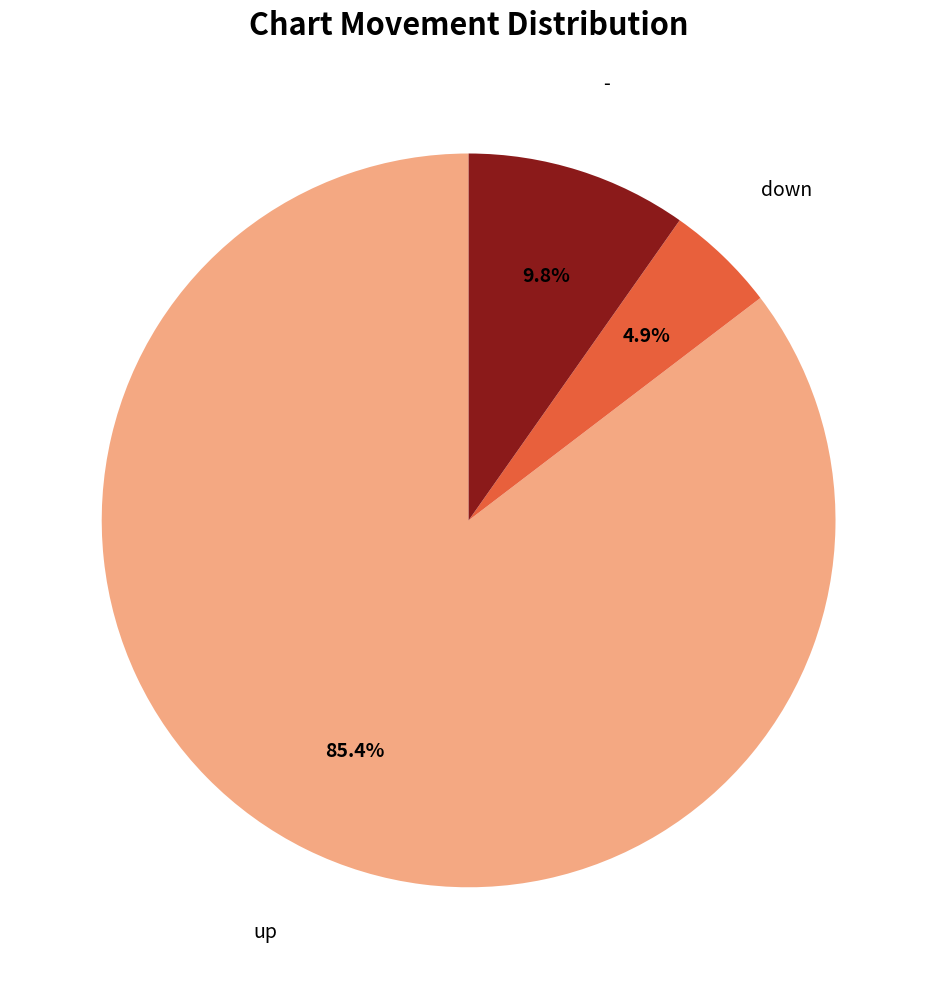

Which category has the smallest portion of the pie?

down